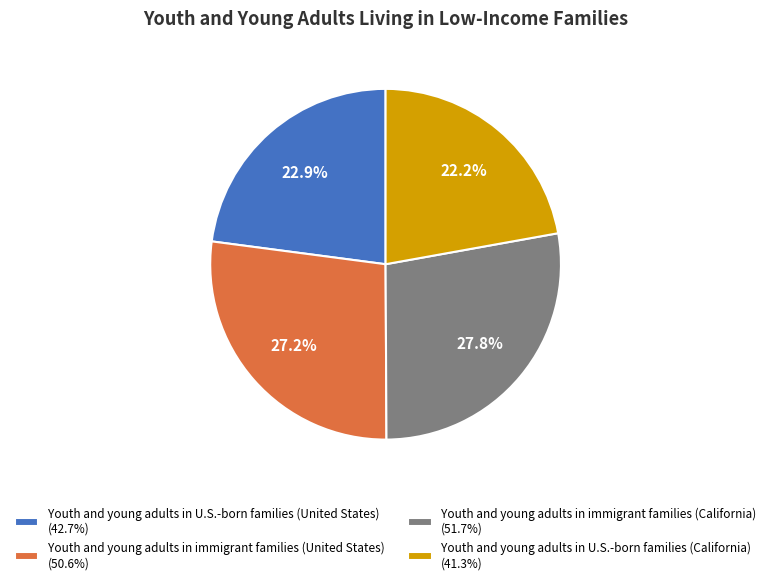

To the nearest percent, what is the difference between the largest and smallest slice percentages?

6%